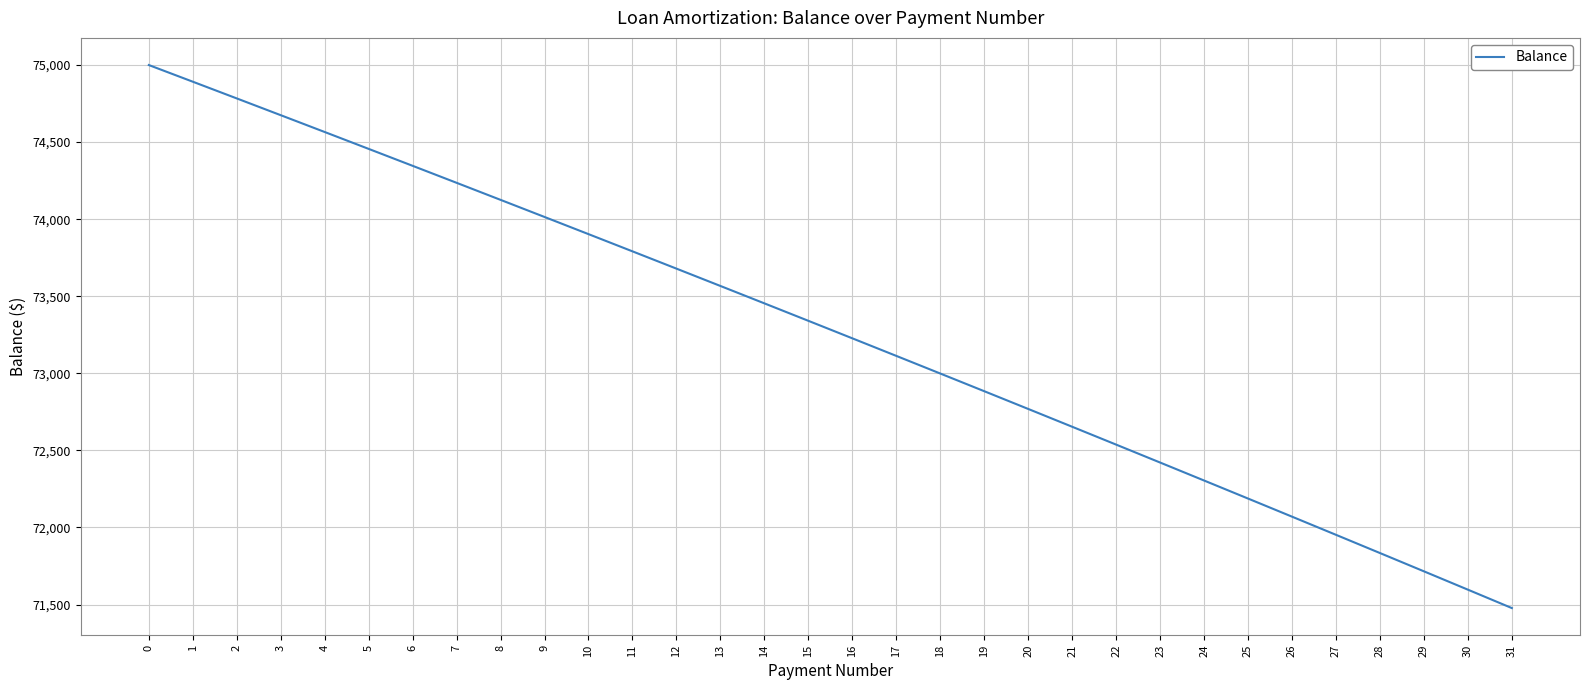

What is the average value?

73267.8